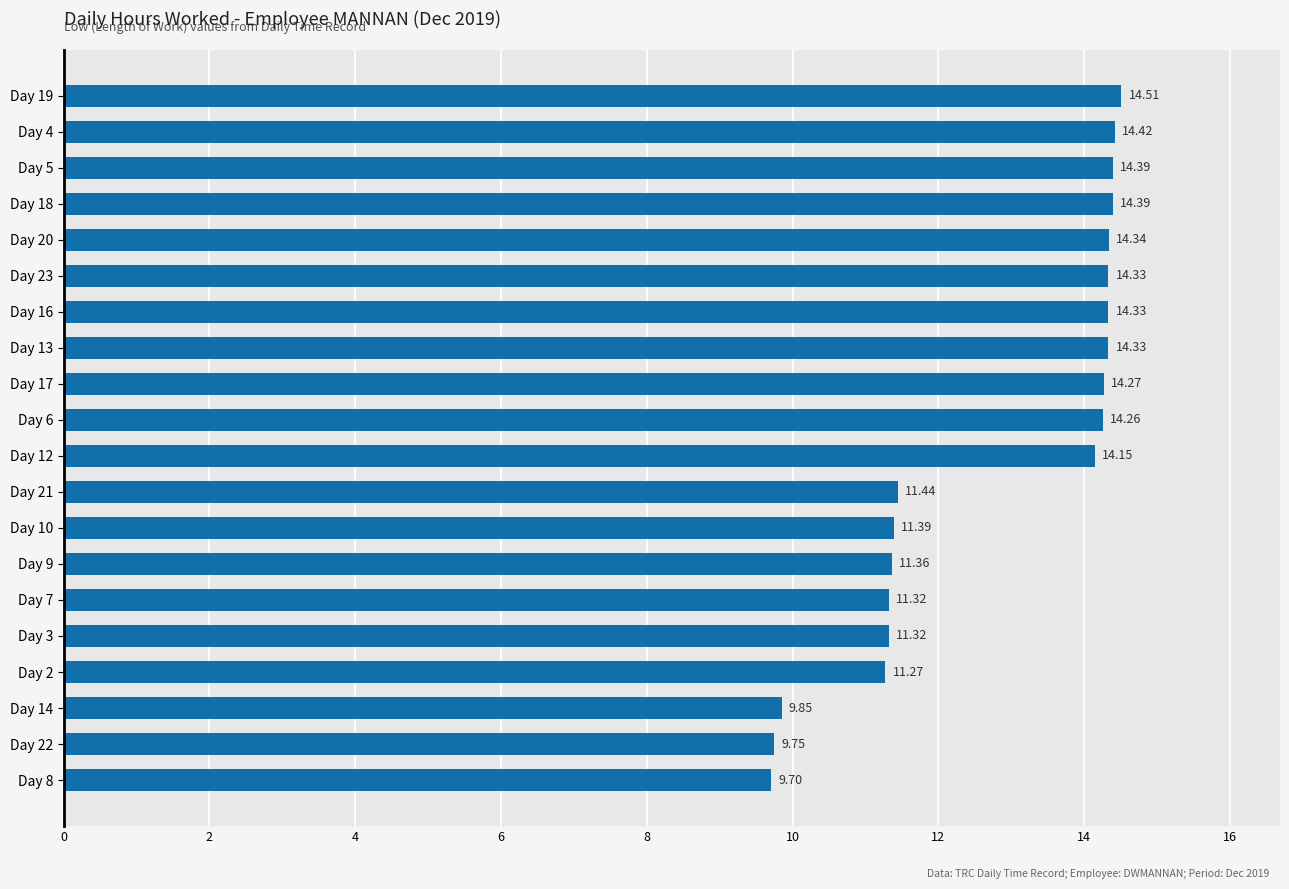

What is the average value?

12.8